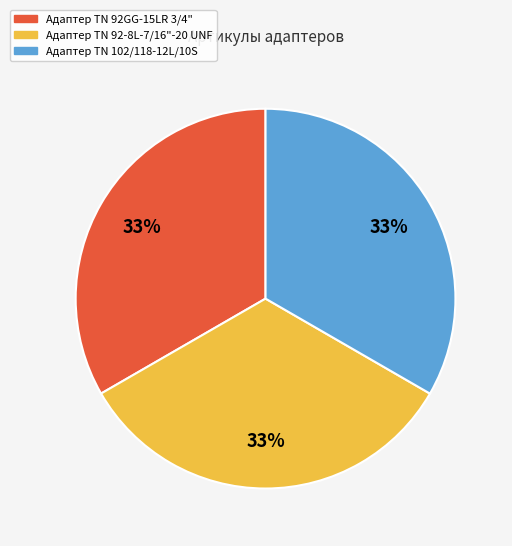

To the nearest percent, what is the combined percentage of Адаптер ТN 102/118-12L/10S and Адаптер TN 92-8L-7/16"-20 UNF?

67%